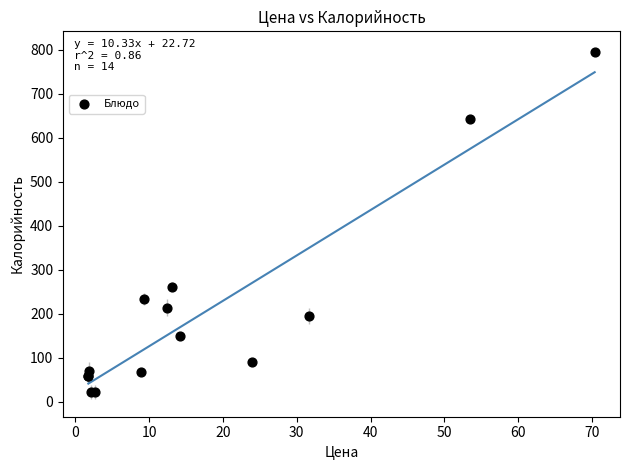

What Y value in the scatter plot is closest to 407?

261.1